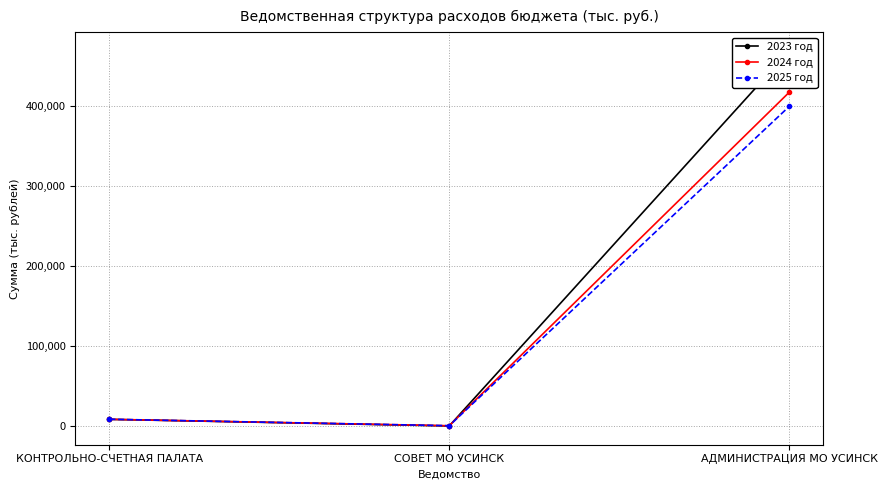

Between КОНТРОЛЬНО-СЧЕТНАЯ ПАЛАТА and СОВЕТ МО УСИНСК, which series saw the biggest shift?

2023 год